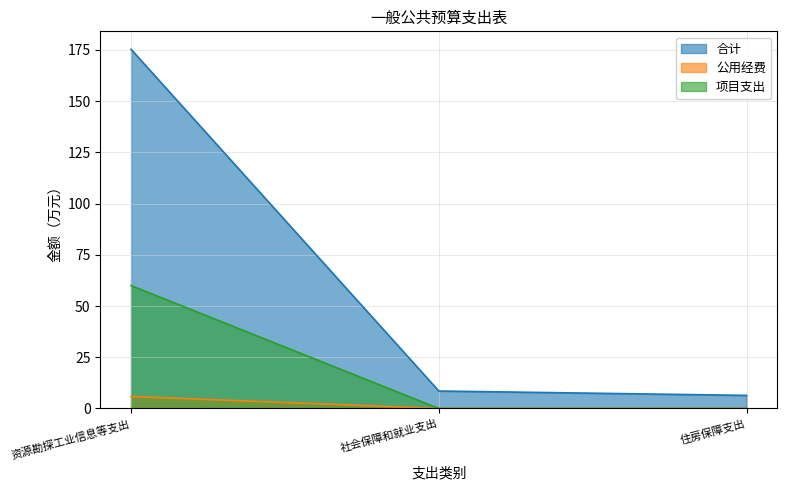

What is the difference between the highest and lowest values at 社会保障和就业支出?

8.5